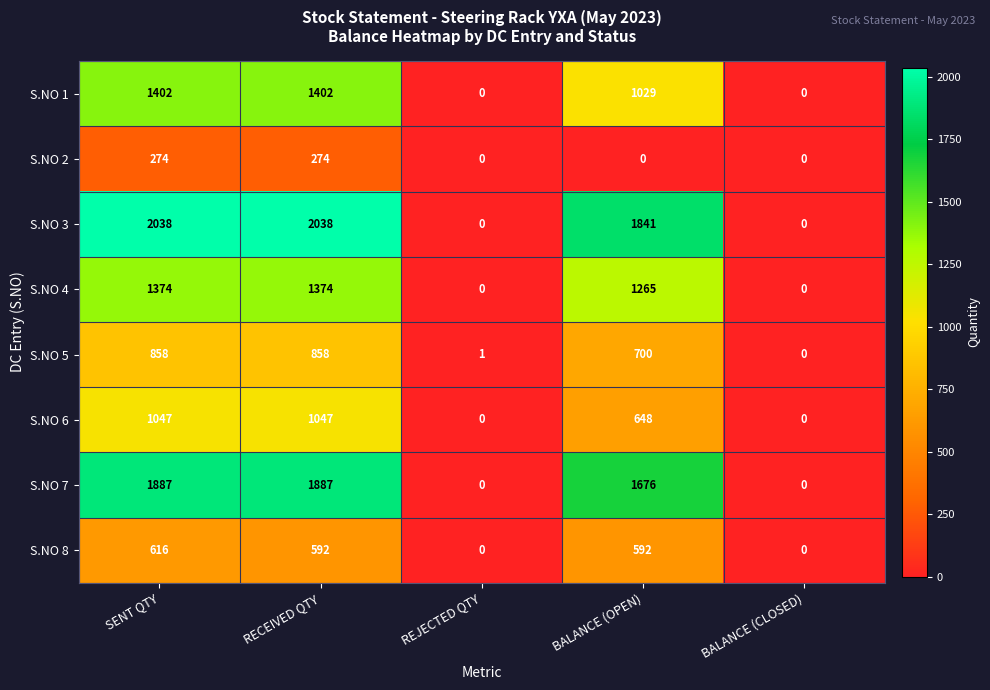

True or false: S.NO 8 has a value of -238 at BALANCE (CLOSED).

False